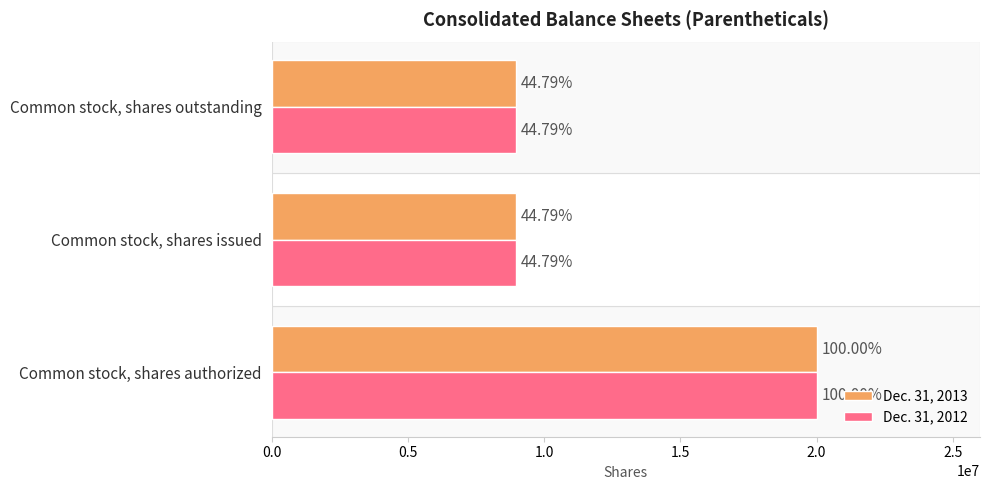

What is the difference between the maximum and second lowest values in the Dec. 31, 2012 series?

11041972